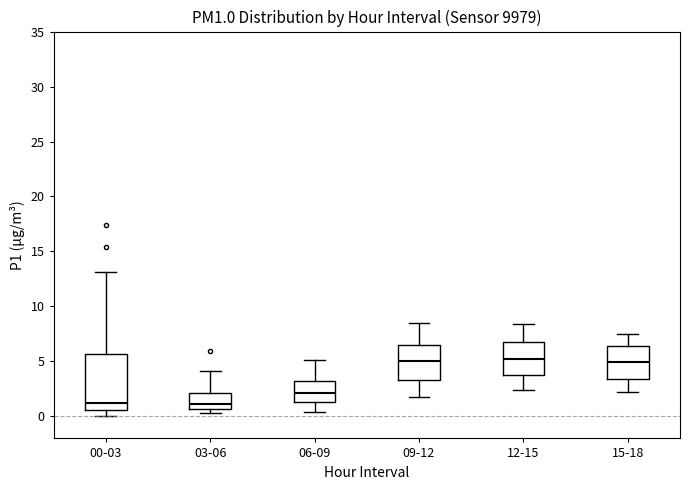

Where does the lower whisker of the box for 09-12 end on the y-axis? The values are not printed on the chart, so give them approximately, as read against the axis.

2.0